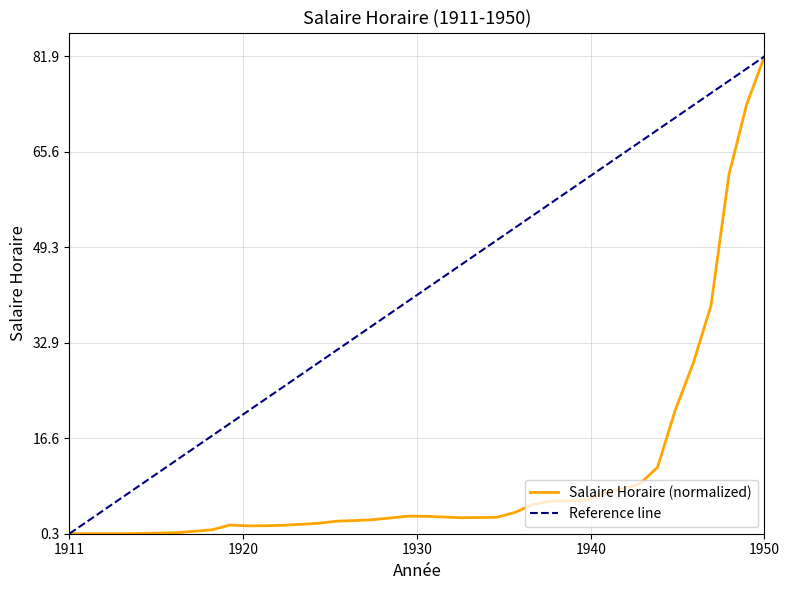

Where is the data nearest to the value 0?

1911